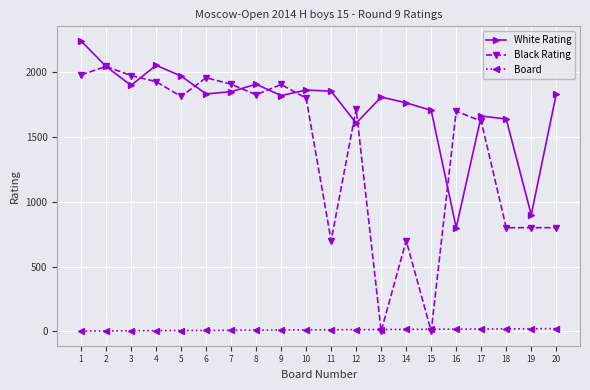

The value of Black Rating at 15 is 1233. True or false?

False